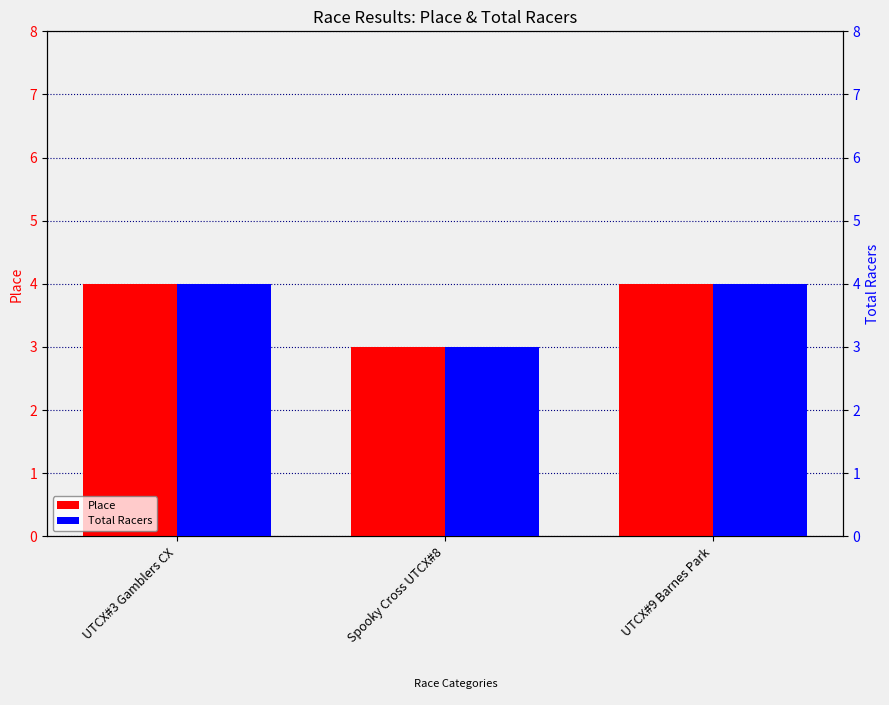

Which label corresponds to the smallest value in the chart?

Spooky Cross UTCX#8